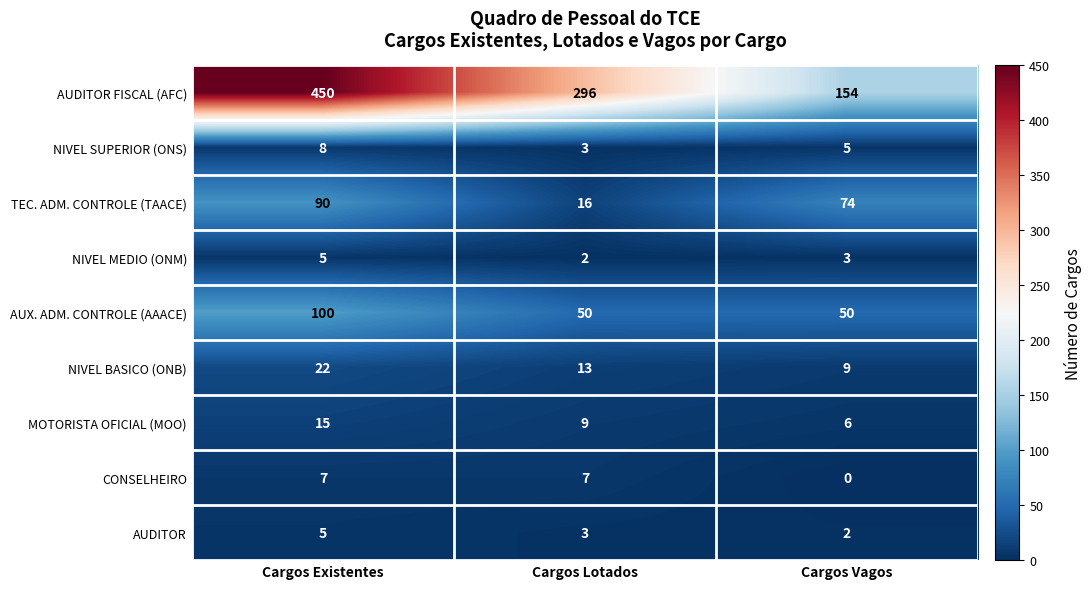

The AUDITOR FISCAL (AFC) series shows 248 at Cargos Existentes. True or false?

False